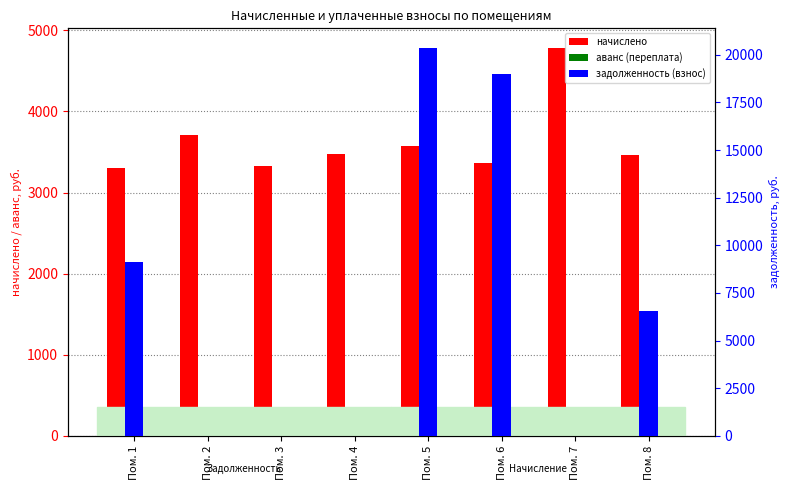

Which series has the largest range (max minus min)?

задолженность (взнос)